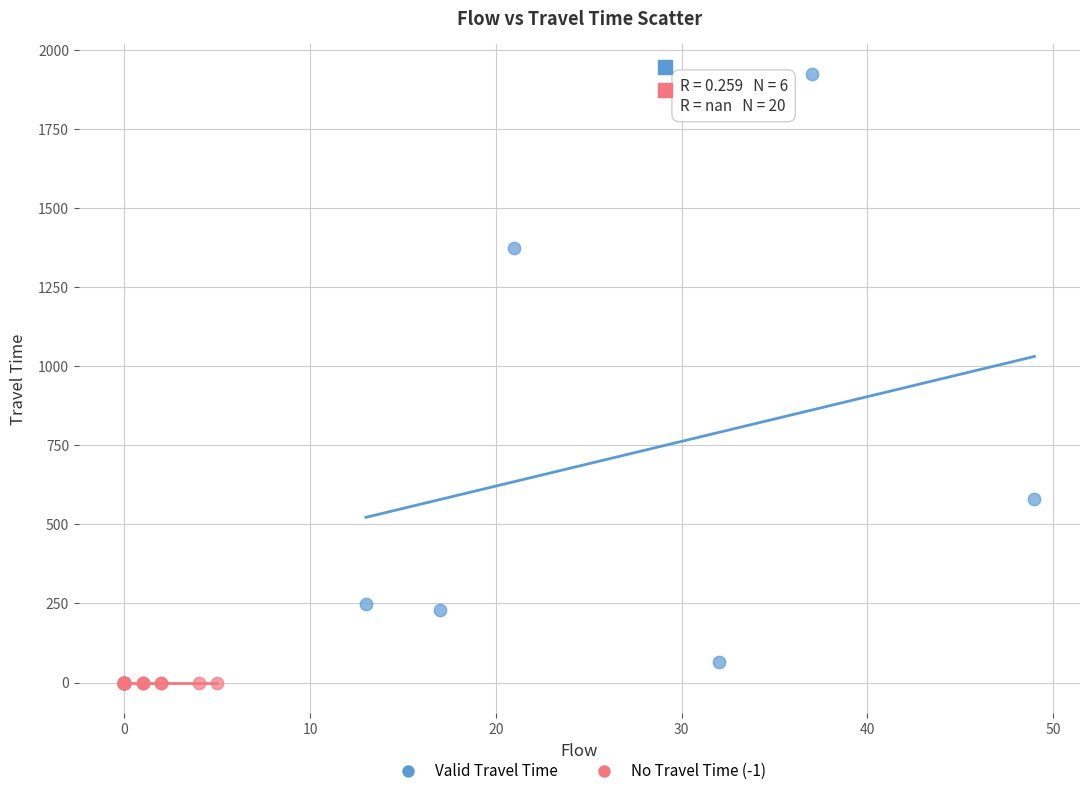

Which series contains the highest Y value?

Valid Travel Time